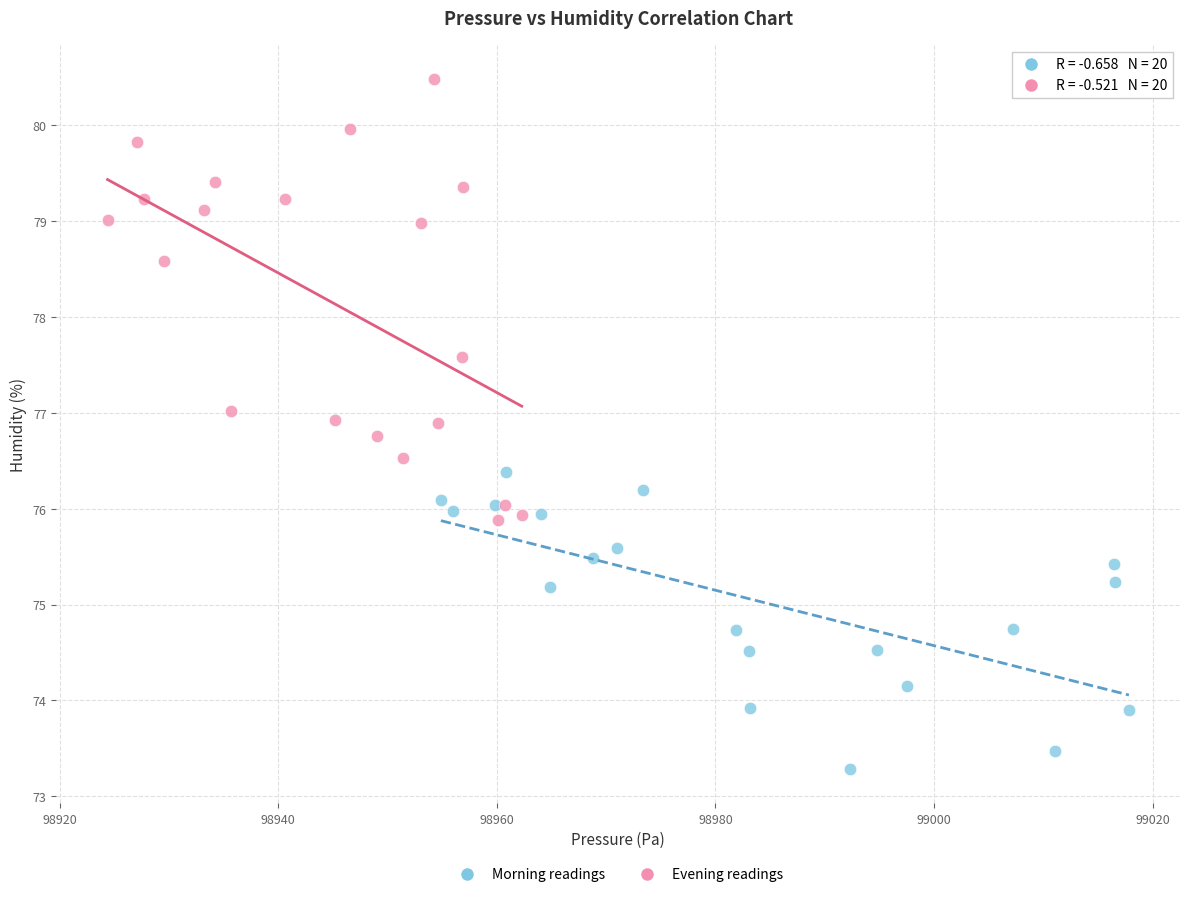

Which series reaches the minimum Y coordinate?

Morning readings